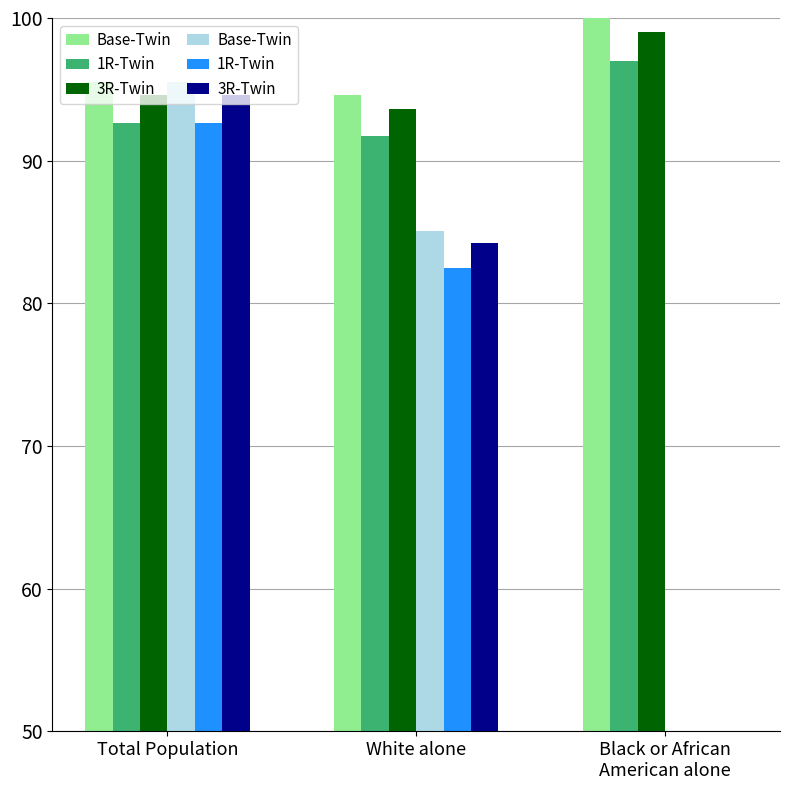

What is the label of the 1st bar from the left?

Total Population